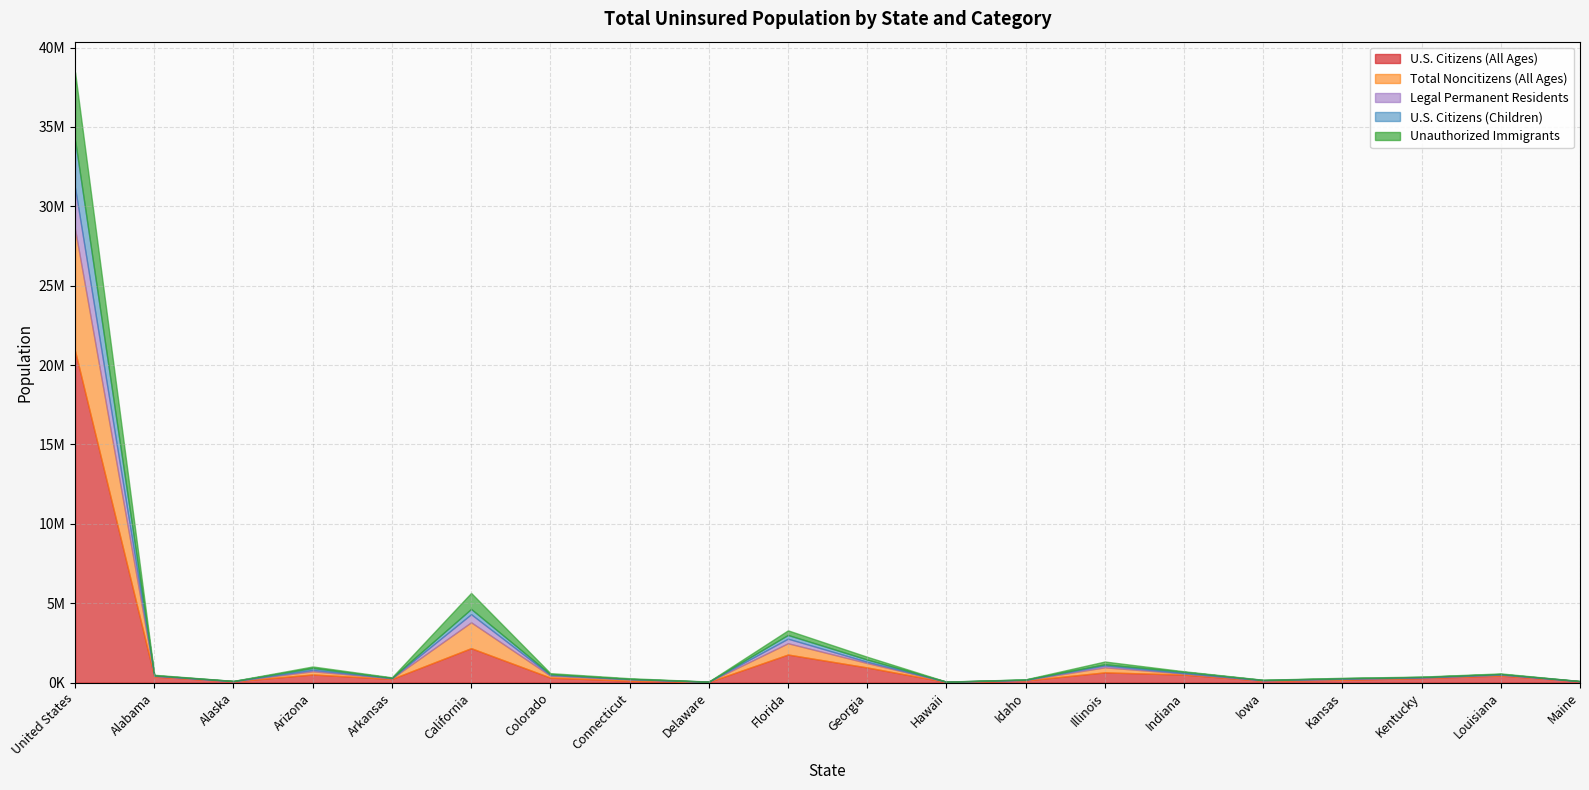

Which label corresponds to the largest value in the chart?

United States